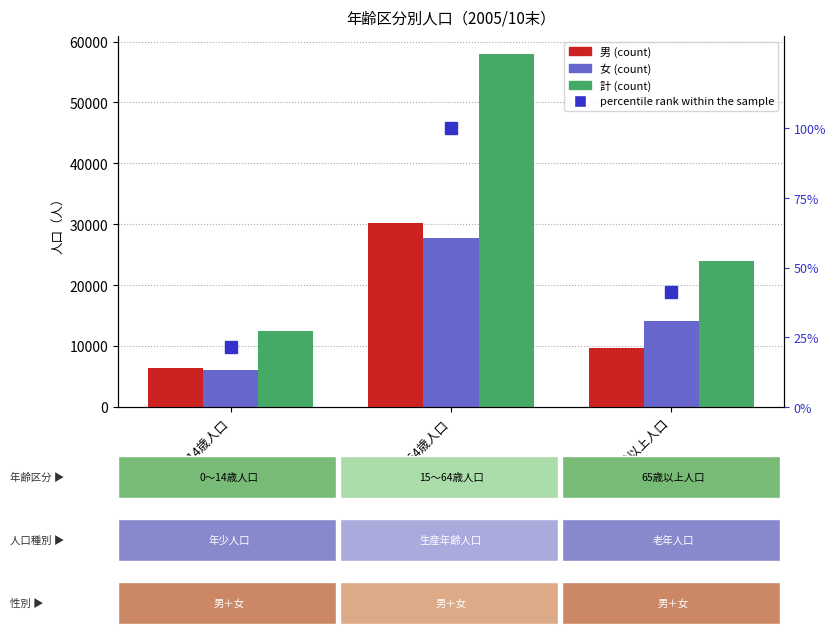

The value of 計 at 65歳以上人口 is 23941.0. True or false?

True